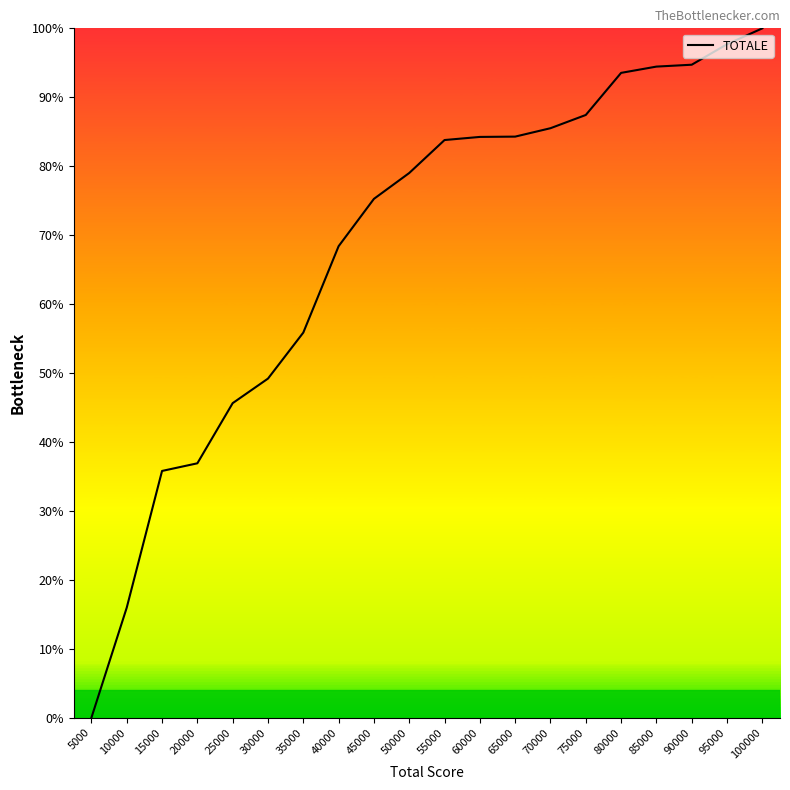

Between 80000 and 50000, which is larger?

80000